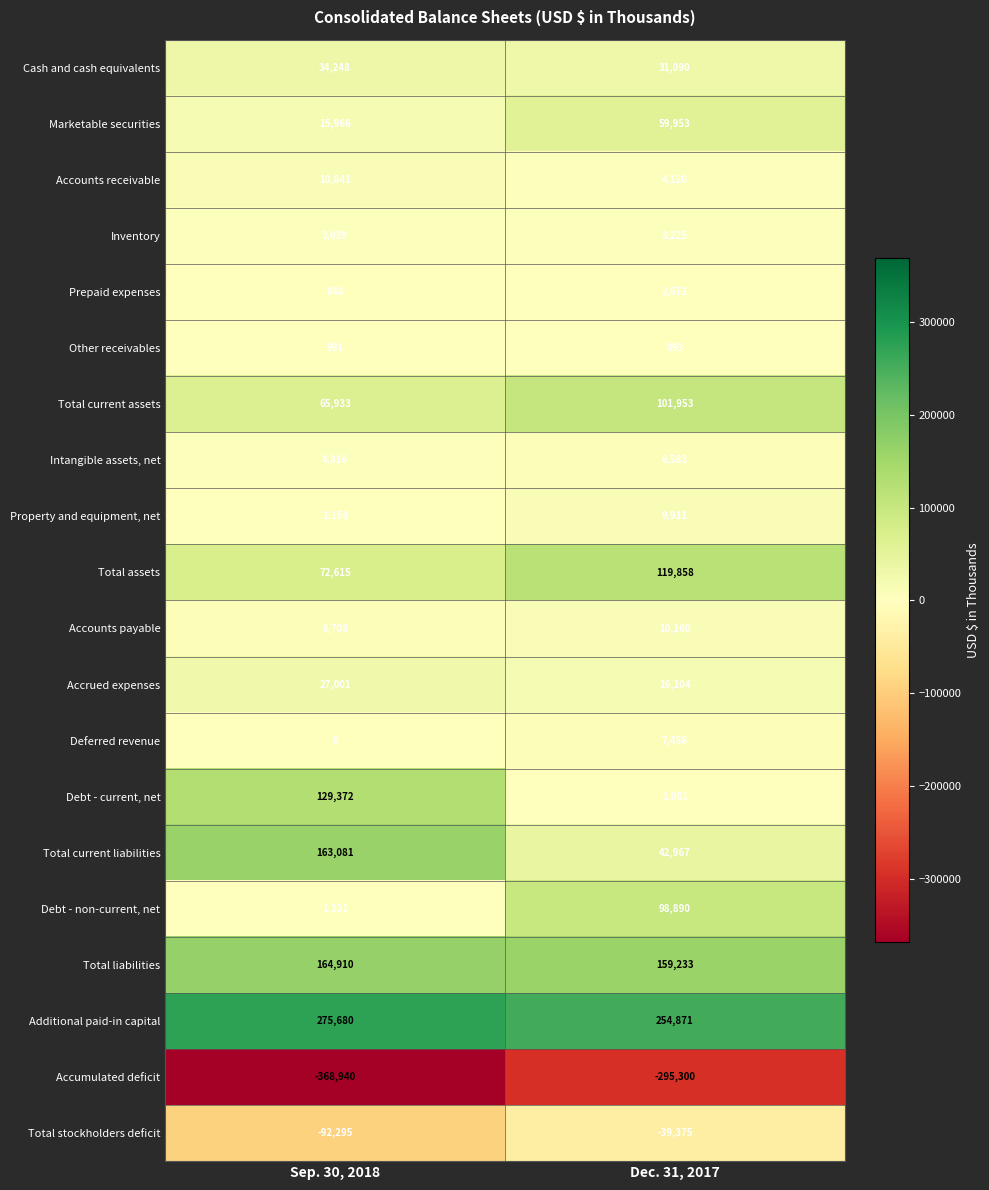

What is the smallest value displayed?

-368940